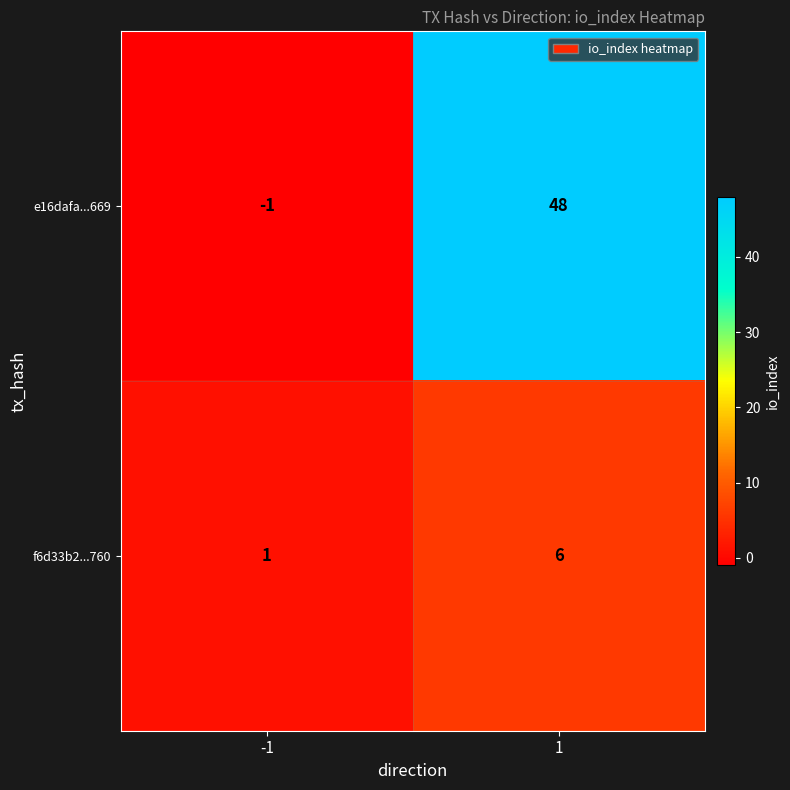

List the series in order of their overall mean, highest first.

e16dafa...669, f6d33b2...760